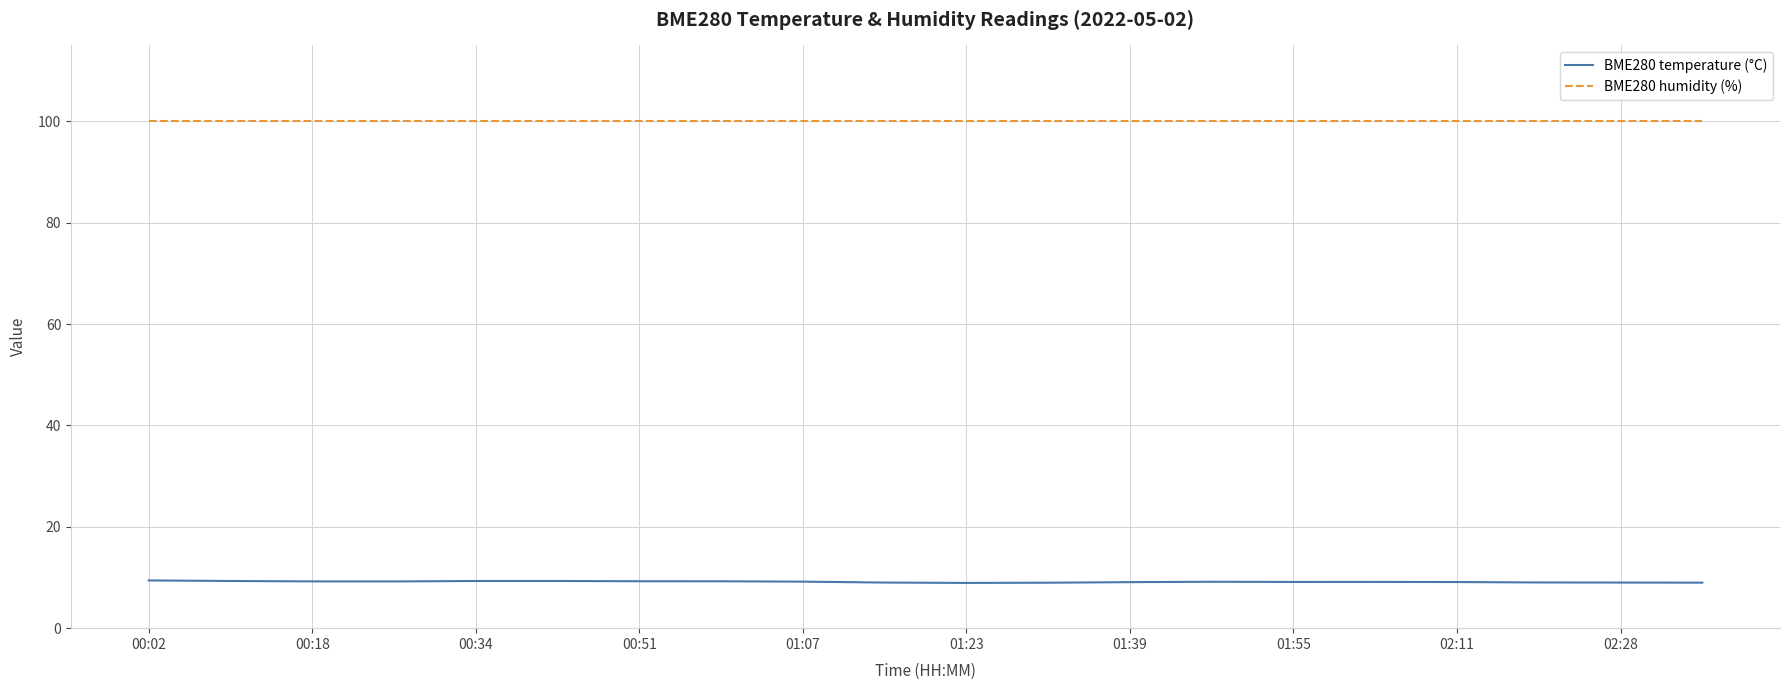

Rank the series by their average value, from lowest to highest.

BME280 temperature (°C), BME280 humidity (%)